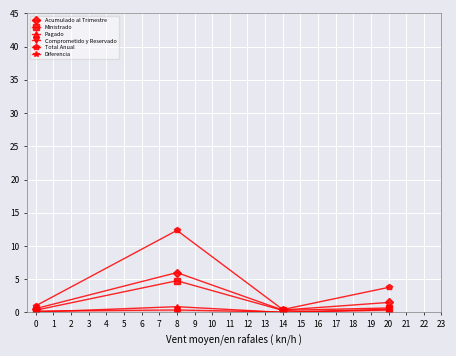

How many categories are shown in the chart?

4